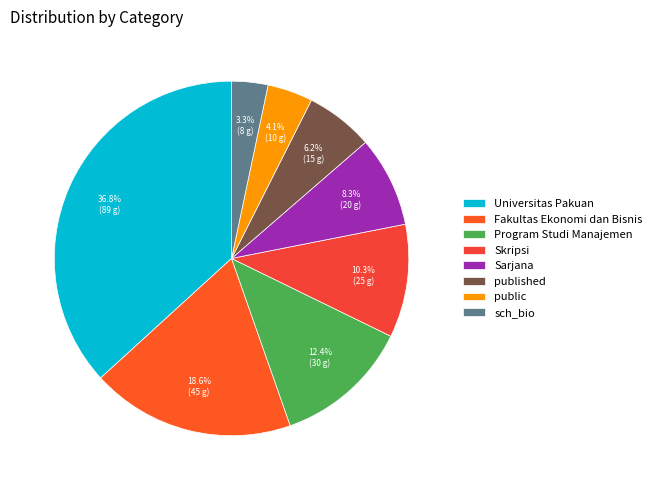

How much of the chart is everything except public?

95.9%